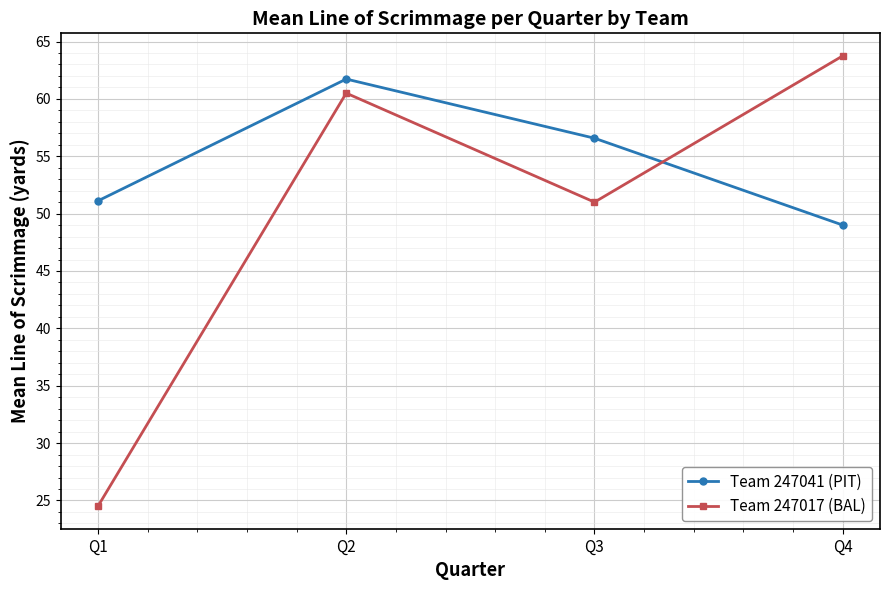

Reading left to right, what are all the values shown in this chart?

Team 247041 (PIT): Q1=51.1	Q2=61.7	Q3=56.6	Q4=49.0
Team 247017 (BAL): Q1=24.5	Q2=60.5	Q3=51.0	Q4=63.8